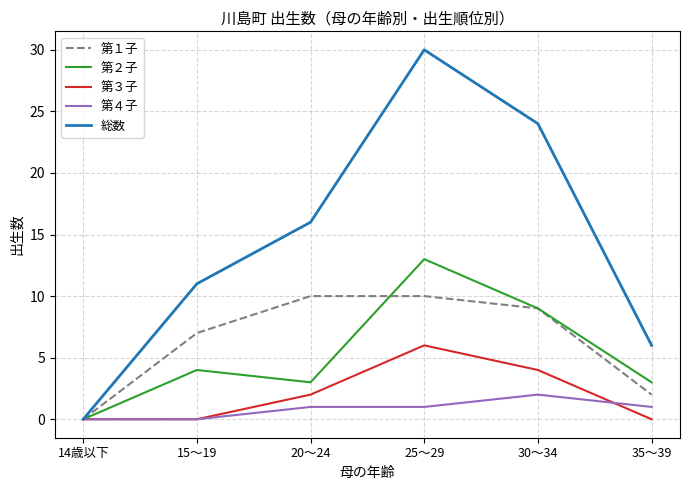

How many lines are shown in the chart?

5